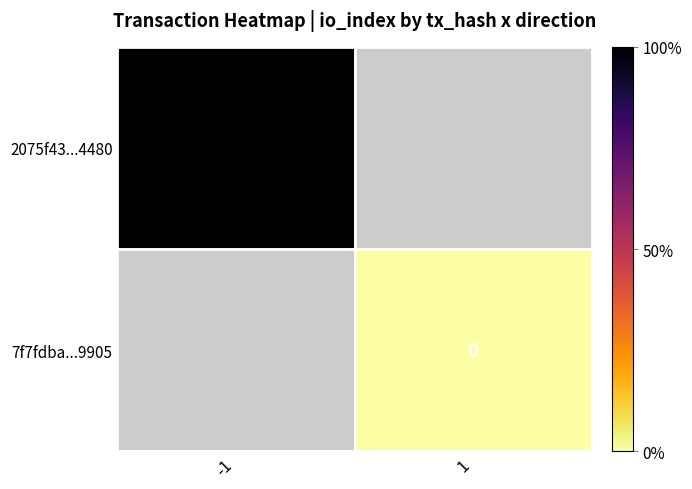

Is it true that 2075f43...4480 equals 1 at -1?

True